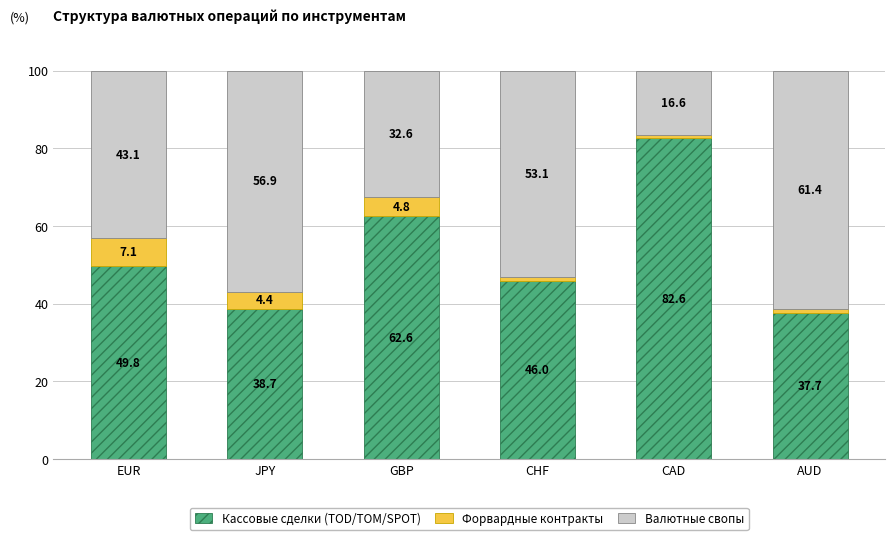

How many bars are there in total?

6